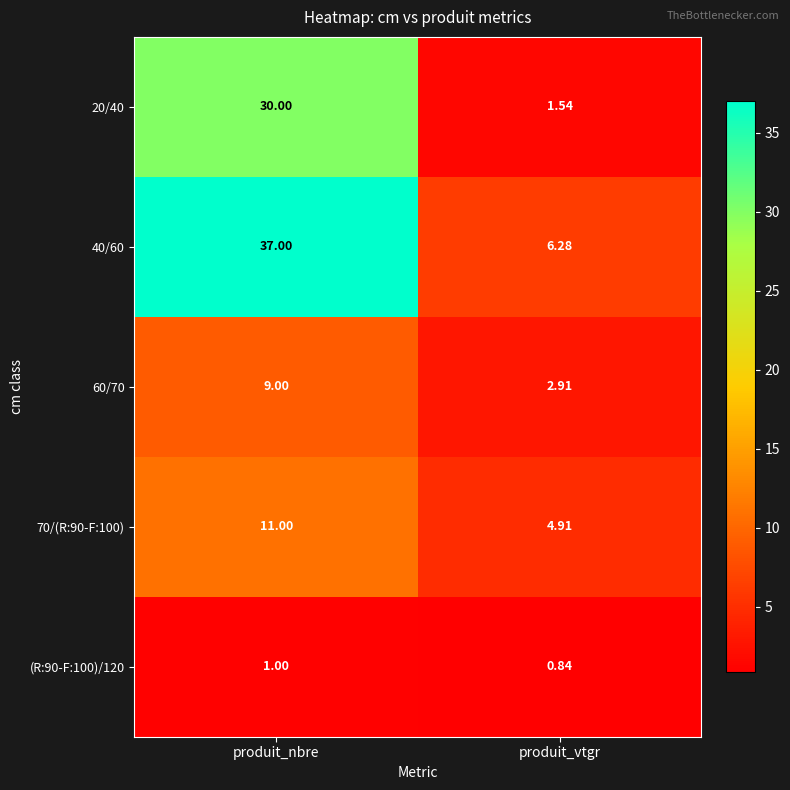

At which category is the sum across all series the highest?

produit_nbre